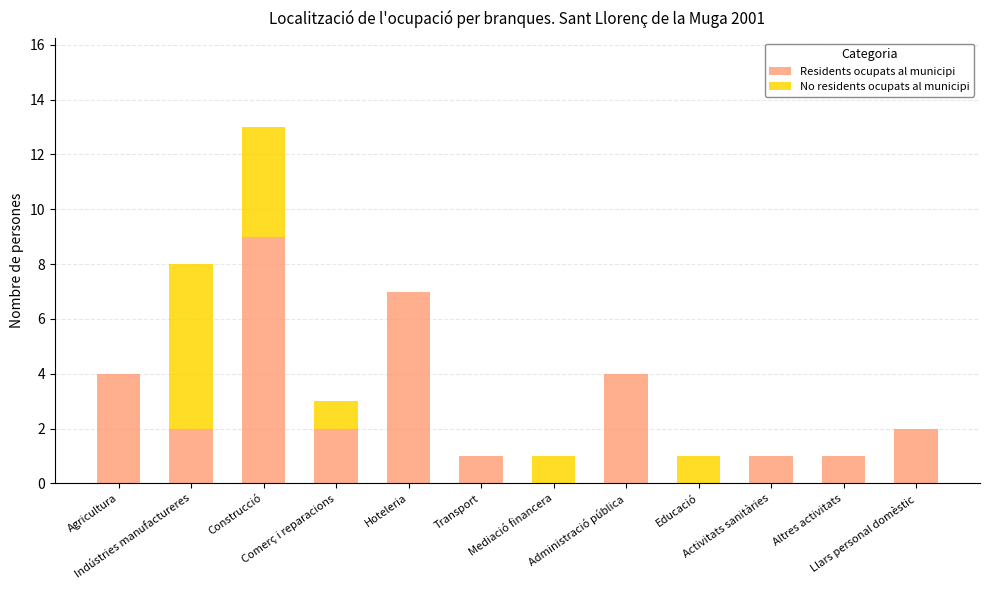

What is the highest value of the Residents ocupats al municipi series?

9